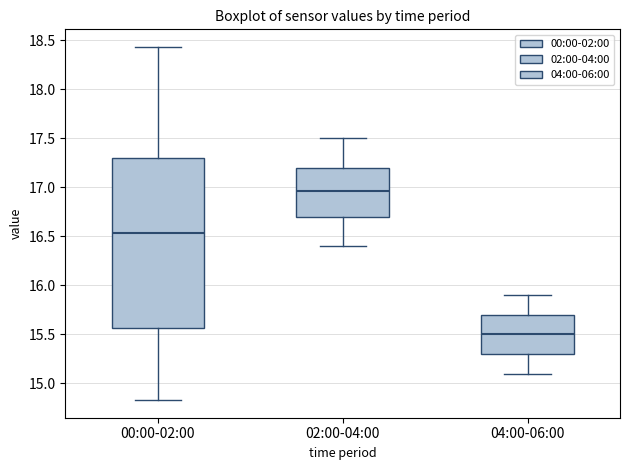

Which box is the tallest, from its lower edge to its upper edge?

00:00-02:00